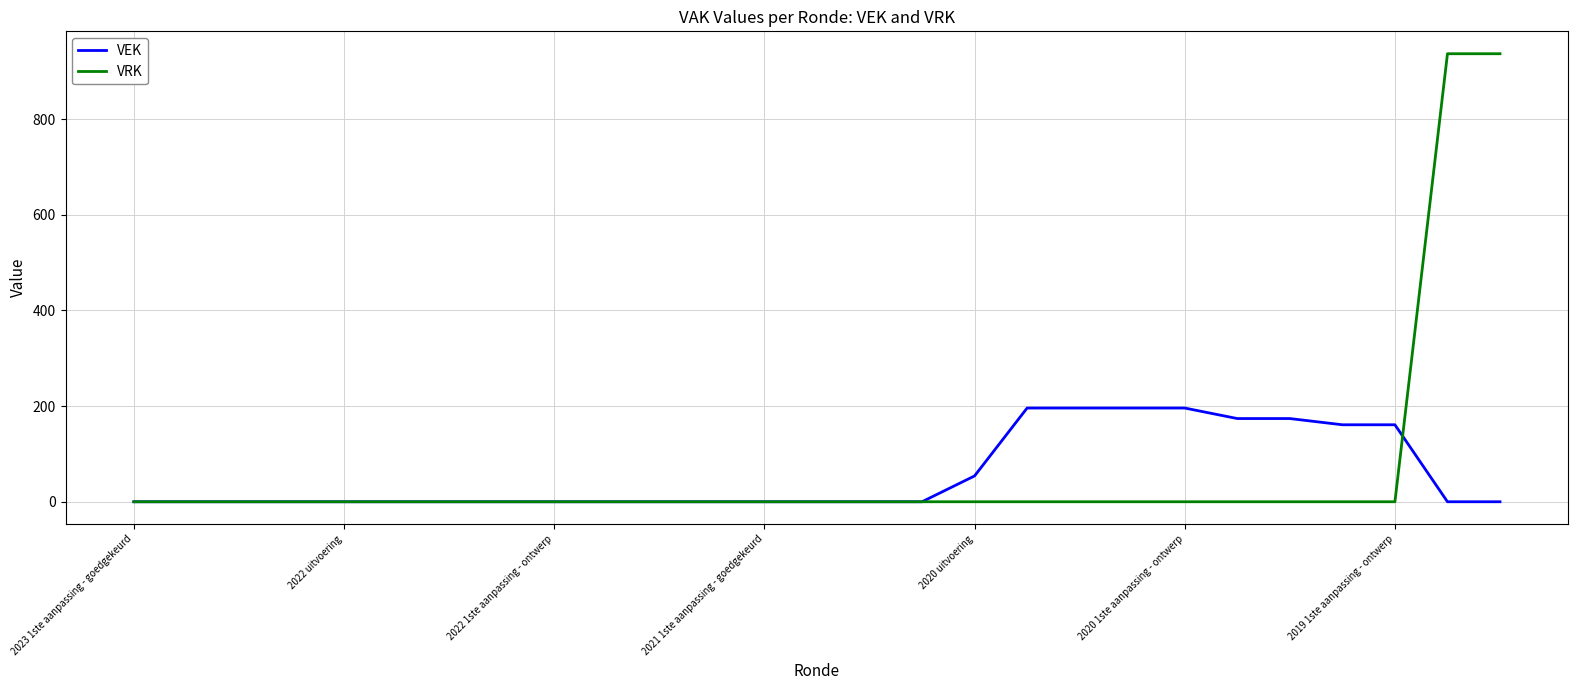

Which series has the largest range (max minus min)?

VRK